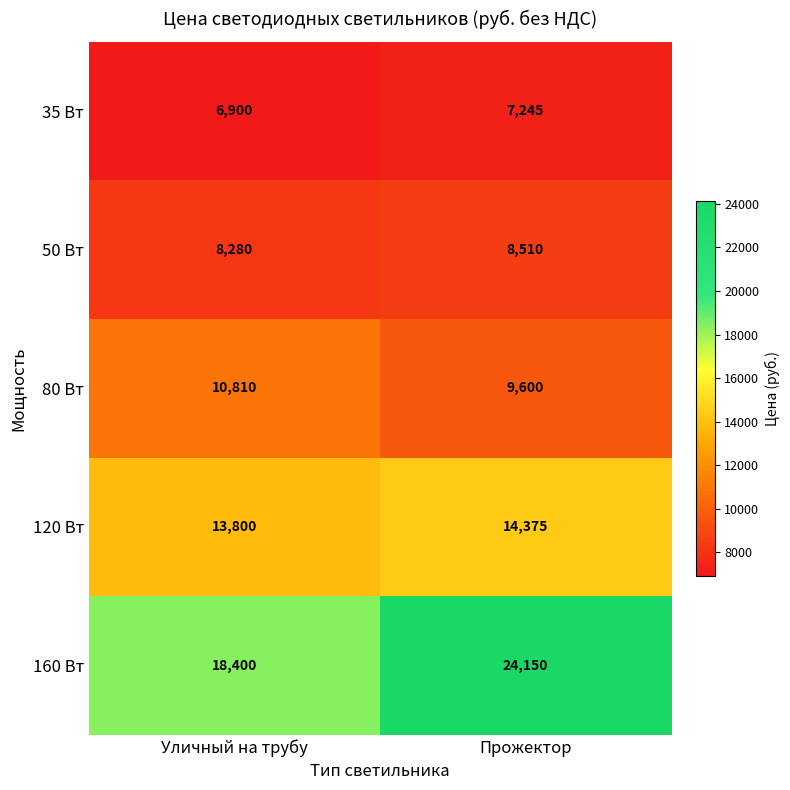

The 50 Вт series shows 11823 at Прожектор. True or false?

False